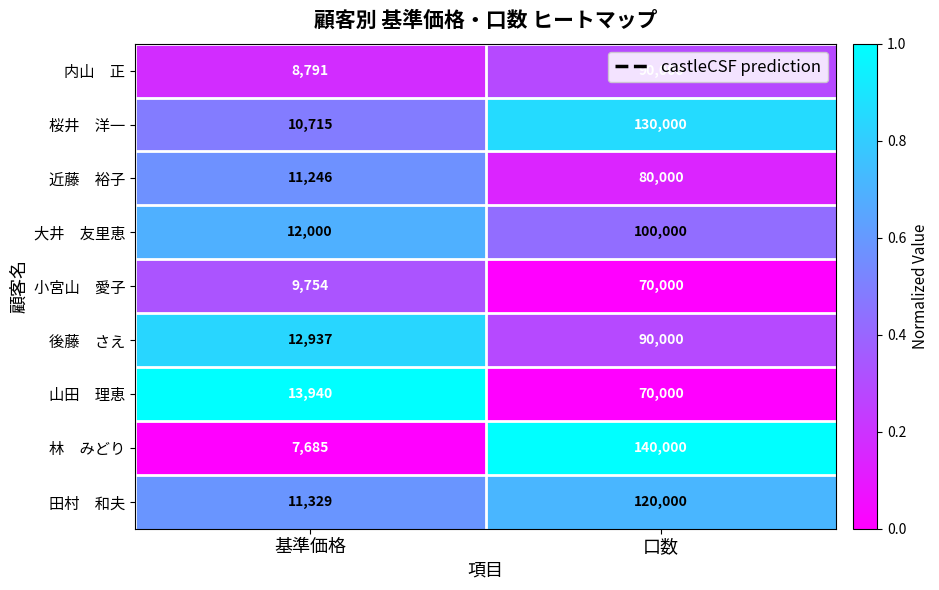

At which category is the sum across all series the highest?

口数